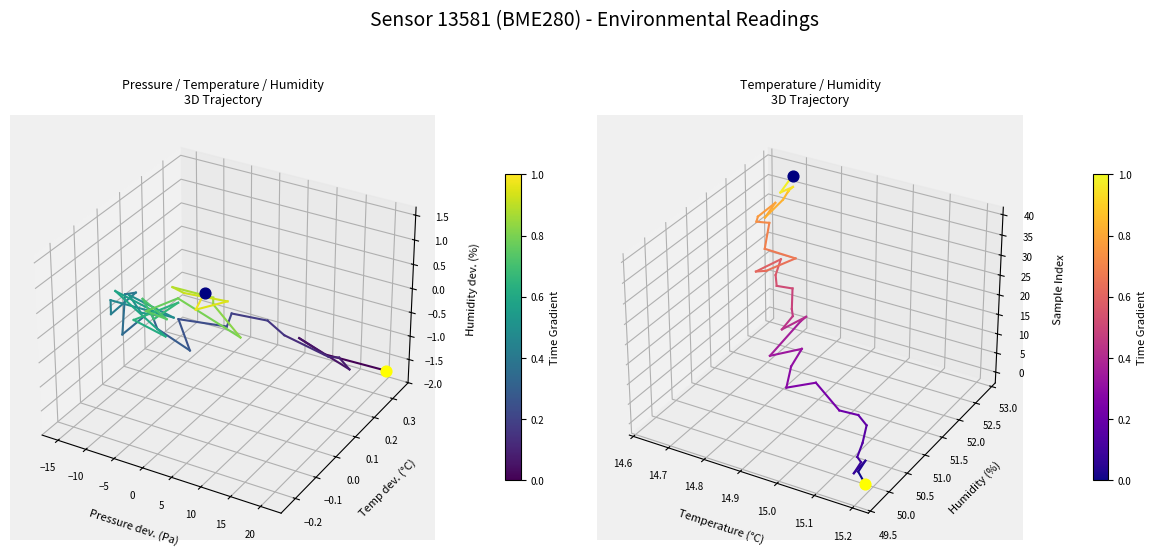

Which series contains the highest Y value?

Pressure-Temp-Humidity